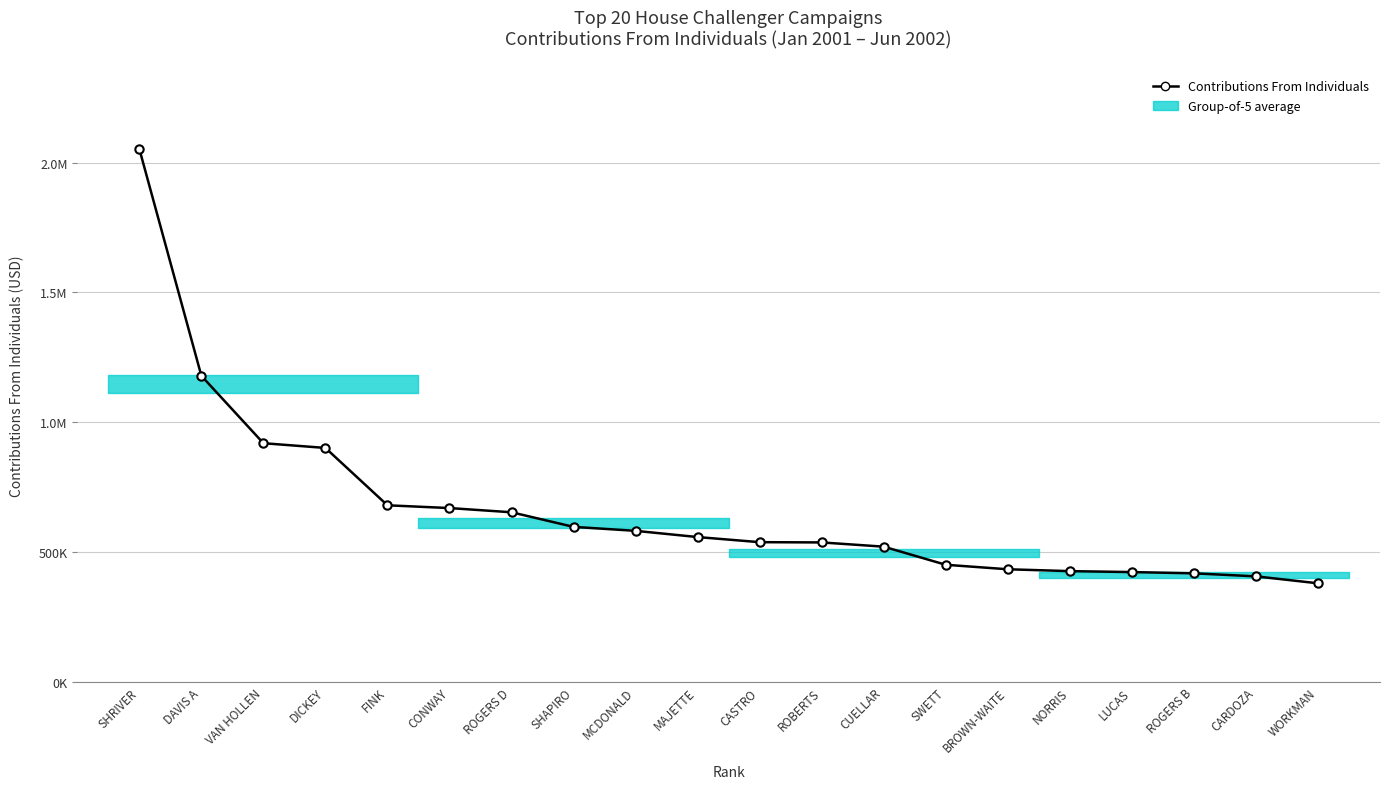

Rank the categories by value from lowest to highest.

WORKMAN, CARDOZA, ROGERS B, LUCAS, NORRIS, BROWN-WAITE, SWETT, CUELLAR, ROBERTS, CASTRO, MAJETTE, MCDONALD, SHAPIRO, ROGERS D, CONWAY, FINK, DICKEY, VAN HOLLEN, DAVIS A, SHRIVER